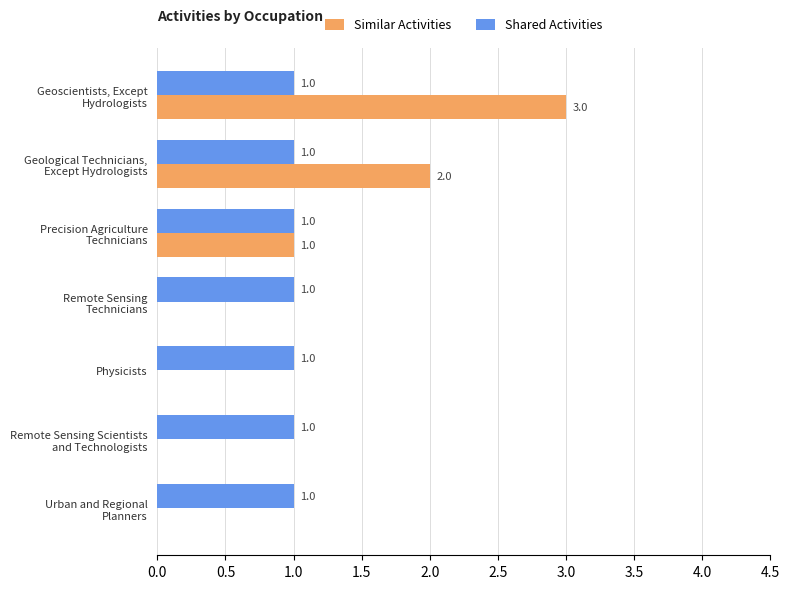

Is the value of Shared Activities at Physicists greater than the value of Similar Activities at Physicists?

Yes